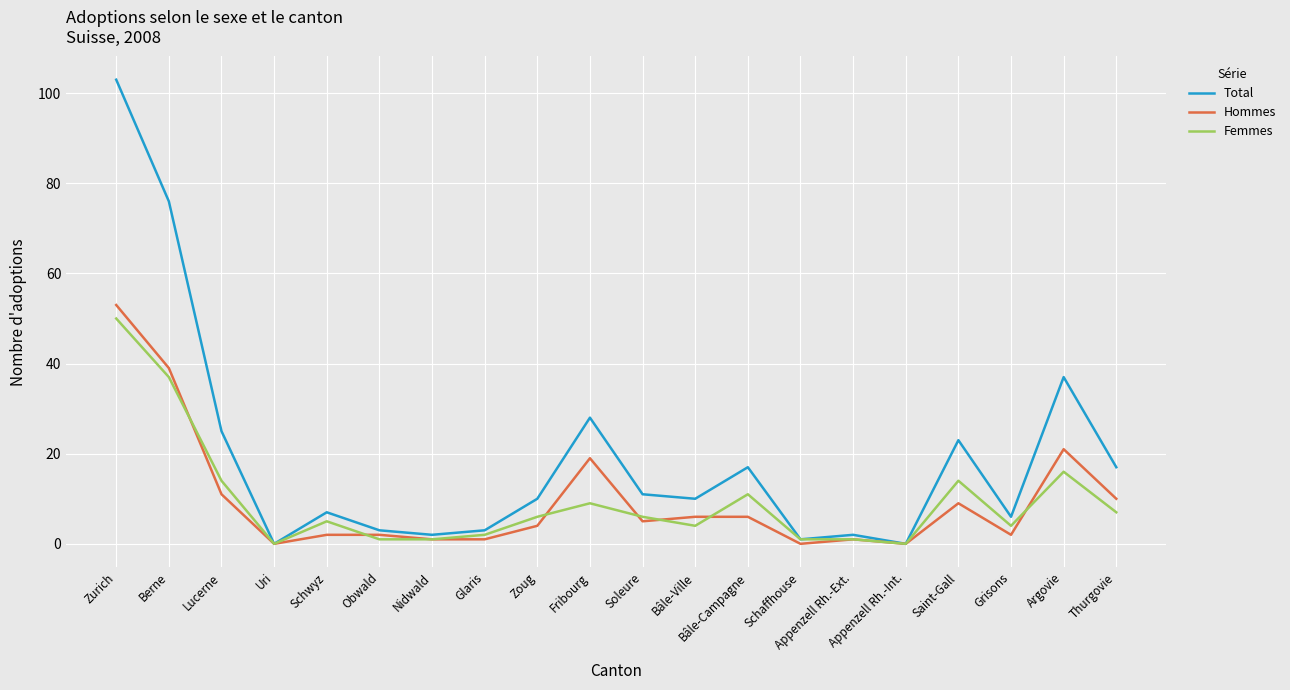

At which category is the sum across all series the highest?

Zurich